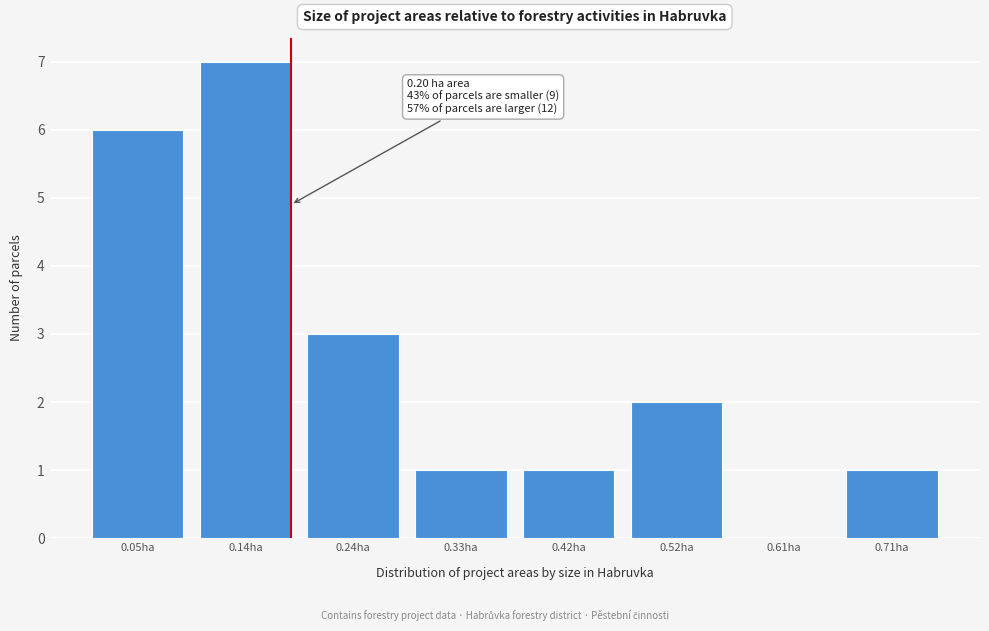

Reading left to right, transcribe all the data shown in this chart.

0.05ha=6	0.14ha=7	0.24ha=3	0.33ha=1	0.42ha=1	0.52ha=2	0.61ha=0	0.71ha=1